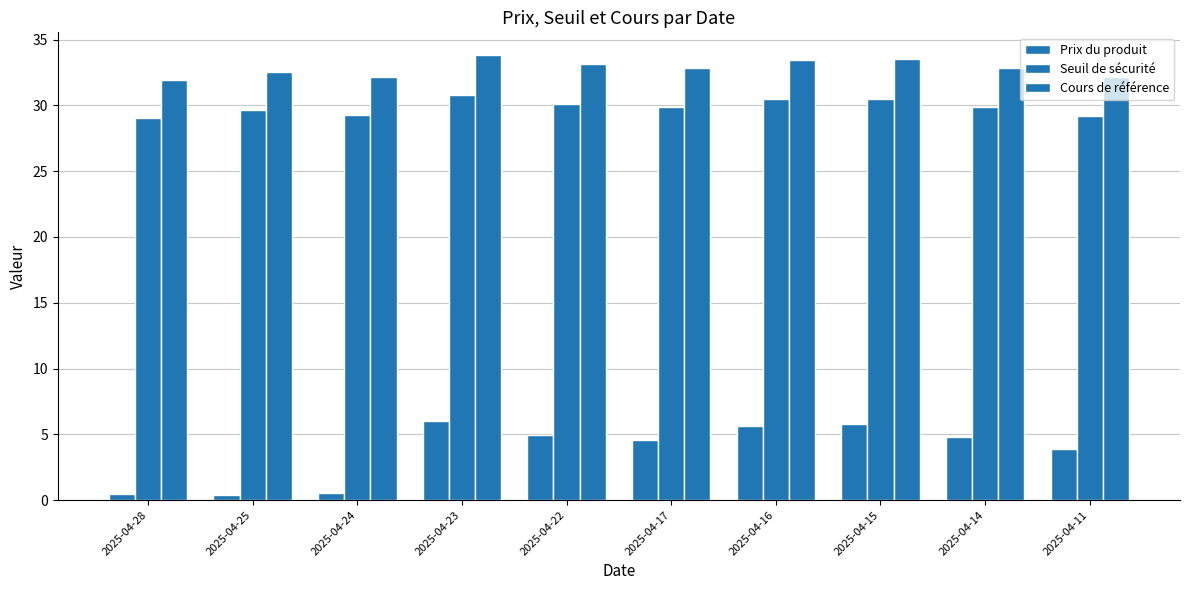

Which has a higher value, 2025-04-24 or 2025-04-16?

2025-04-16